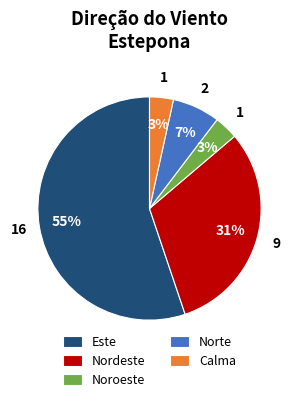

Which slice is the largest?

Este